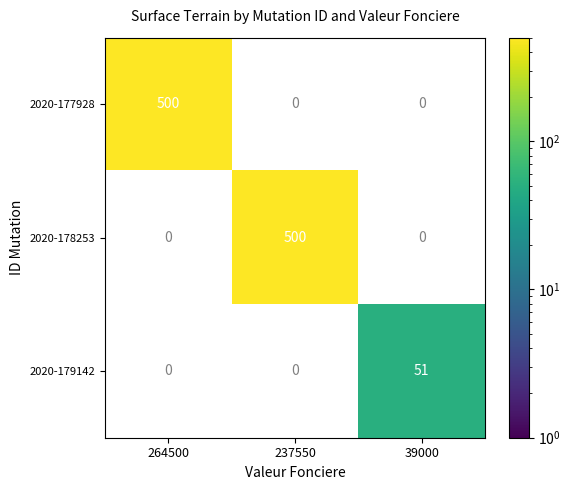

At which category does the chart reach its minimum across all series?

39000